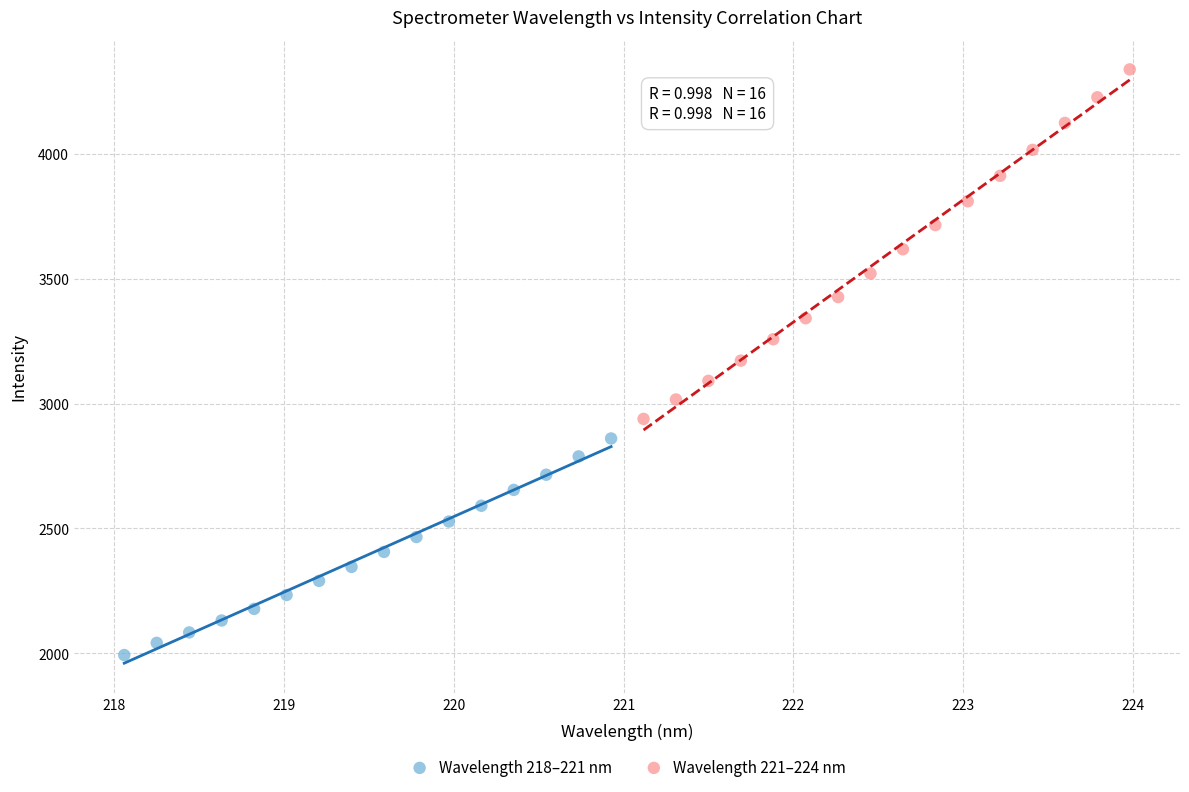

Which series contains the highest Y value?

Wavelength 221–224 nm